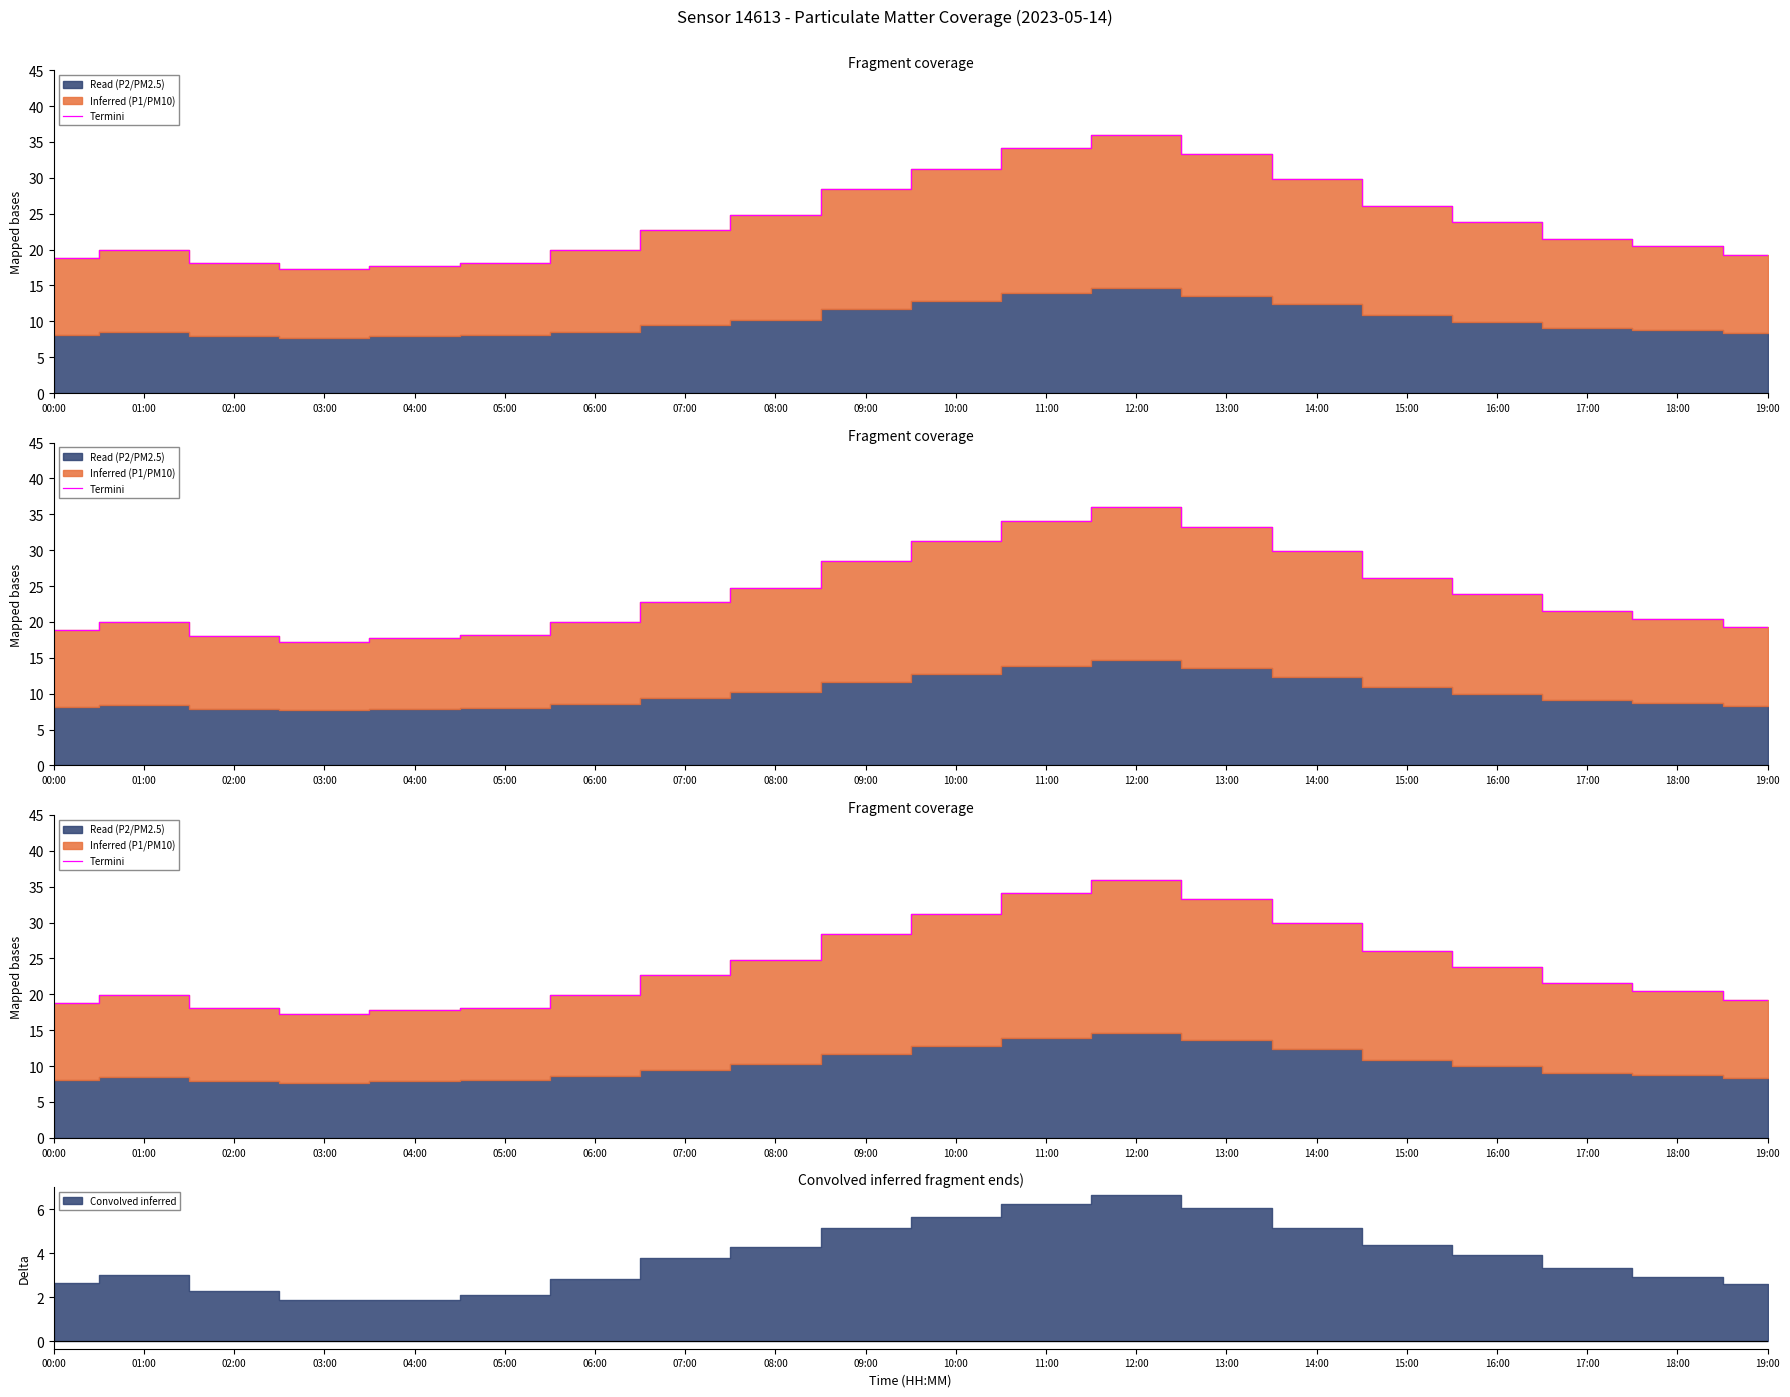

The value at 04:00 is 17.8. True or false?

True